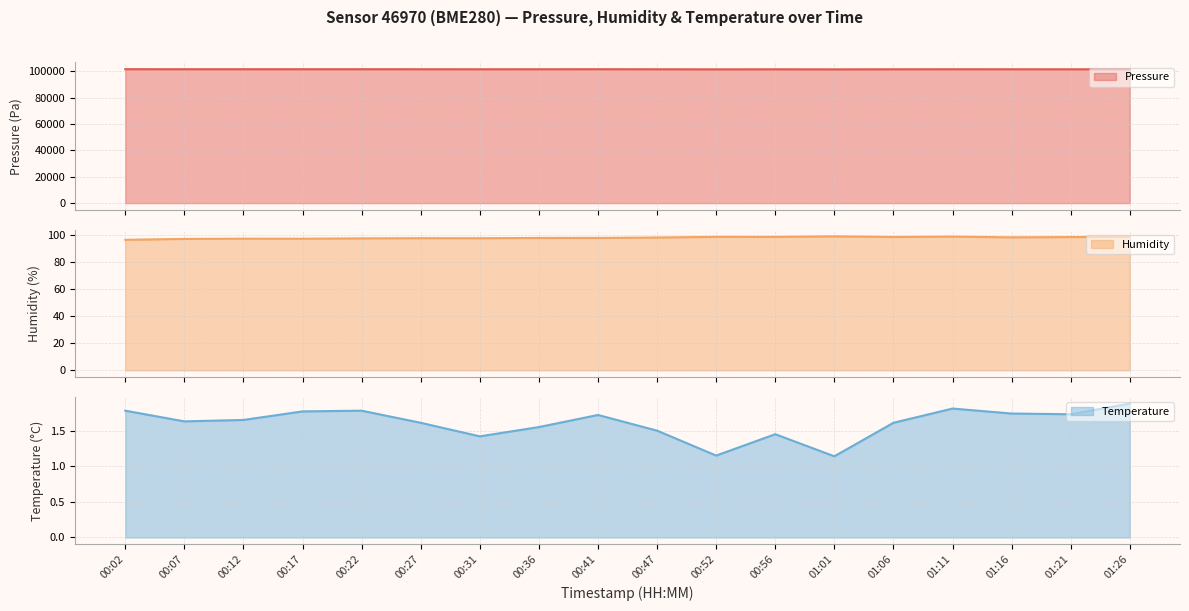

Is it true that temperature (line) equals 1.8 at 01:11?

True